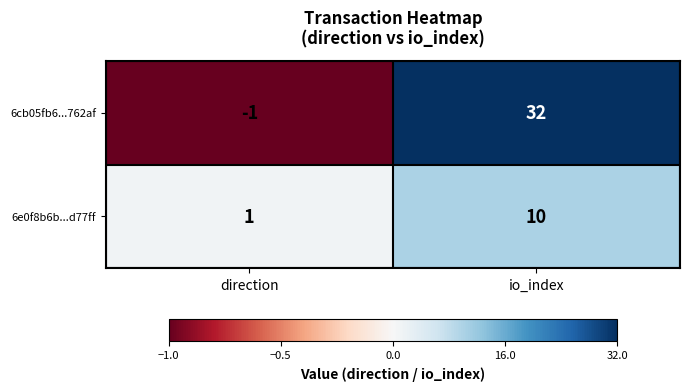

At which category is the sum across all series the highest?

io_index